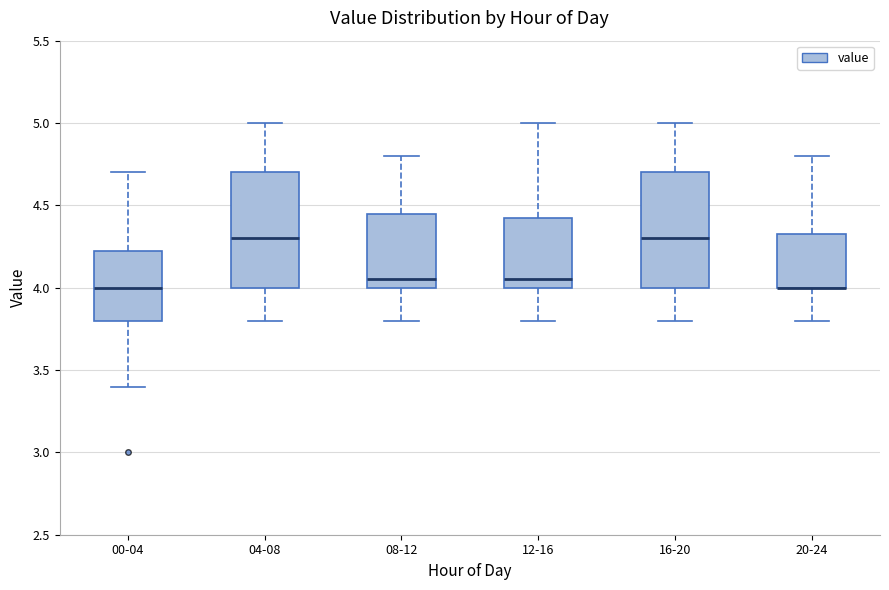

Reading left to right, transcribe this box plot: for each box, give where its median line is, the range the box spans, and where its two whiskers end, as read against the y-axis. The values are not printed on the chart, so give them approximately, as read against the axis.

00-04: median 4.00, box 3.80 to 4.25, whiskers 3.40 to 4.70
04-08: median 4.30, box 4.00 to 4.70, whiskers 3.80 to 5.00
08-12: median 4.05, box 4.00 to 4.45, whiskers 3.80 to 4.80
12-16: median 4.05, box 4.00 to 4.45, whiskers 3.80 to 5.00
16-20: median 4.30, box 4.00 to 4.70, whiskers 3.80 to 5.00
20-24: median 4.00 (drawn on the box's lower edge), box 4.00 to 4.35, whiskers 3.80 to 4.80